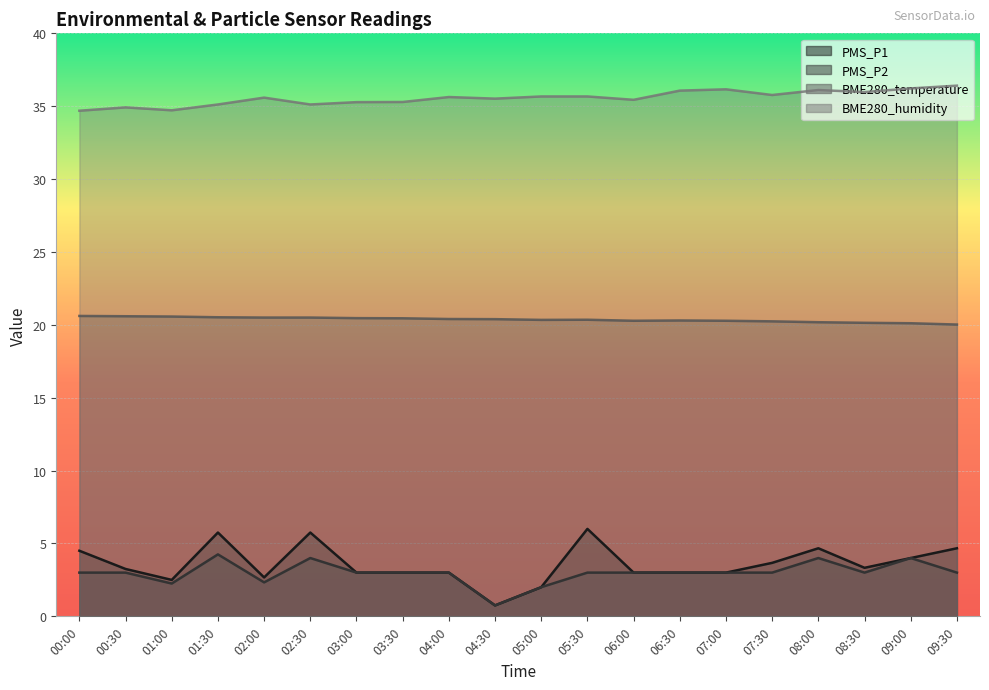

Reading left to right, what are all the values shown in this chart?

PMS_P1: 00:00=4.5	00:30=3.2	01:00=2.5	01:30=5.8	02:00=2.7	02:30=5.8	03:00=3.0	03:30=3.0	04:00=3.0	04:30=0.8	05:00=2.0	05:30=6.0	06:00=3.0	06:30=3.0	07:00=3.0	07:30=3.7	08:00=4.7	08:30=3.3	09:00=4.0	09:30=4.7
PMS_P2: 00:00=3.0	00:30=3.0	01:00=2.2	01:30=4.2	02:00=2.3	02:30=4.0	03:00=3.0	03:30=3.0	04:00=3.0	04:30=0.8	05:00=2.0	05:30=3.0	06:00=3.0	06:30=3.0	07:00=3.0	07:30=3.0	08:00=4.0	08:30=3.0	09:00=4.0	09:30=3.0
BME280_temperature: 00:00=20.6	00:30=20.6	01:00=20.6	01:30=20.5	02:00=20.5	02:30=20.5	03:00=20.5	03:30=20.4	04:00=20.4	04:30=20.4	05:00=20.3	05:30=20.4	06:00=20.3	06:30=20.3	07:00=20.3	07:30=20.2	08:00=20.2	08:30=20.1	09:00=20.1	09:30=20.0
BME280_humidity: 00:00=34.7	00:30=34.9	01:00=34.7	01:30=35.1	02:00=35.6	02:30=35.1	03:00=35.3	03:30=35.3	04:00=35.6	04:30=35.5	05:00=35.7	05:30=35.7	06:00=35.4	06:30=36.1	07:00=36.2	07:30=35.8	08:00=36.1	08:30=36.0	09:00=36.2	09:30=36.4